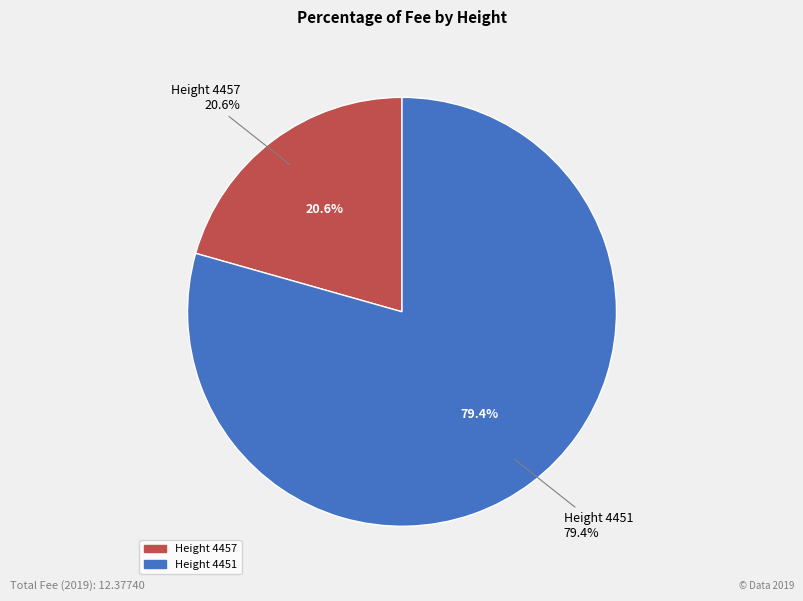

Is it true that 4457 is 33% of the pie?

False